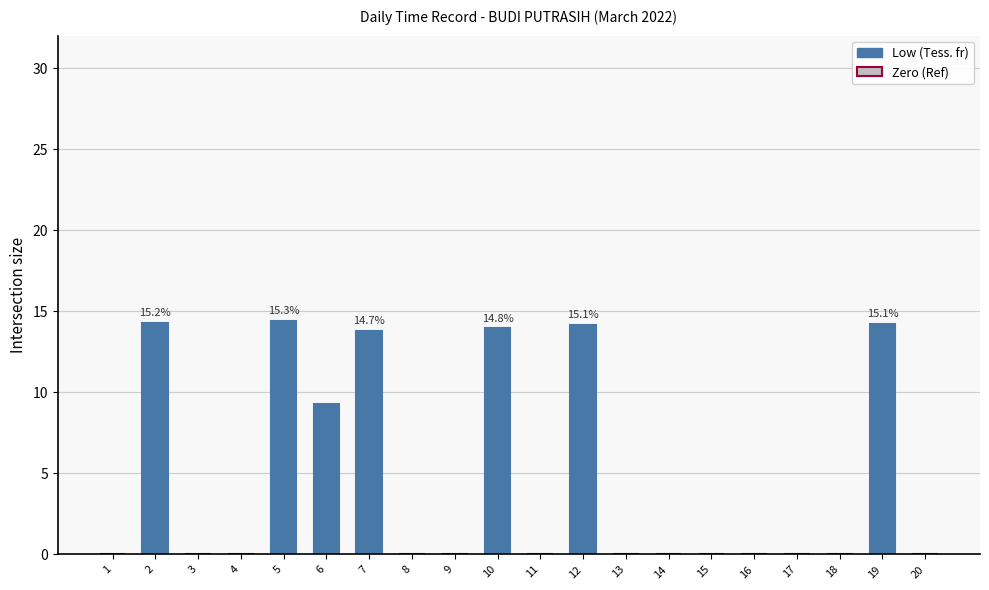

How many categories are shown in the chart?

20